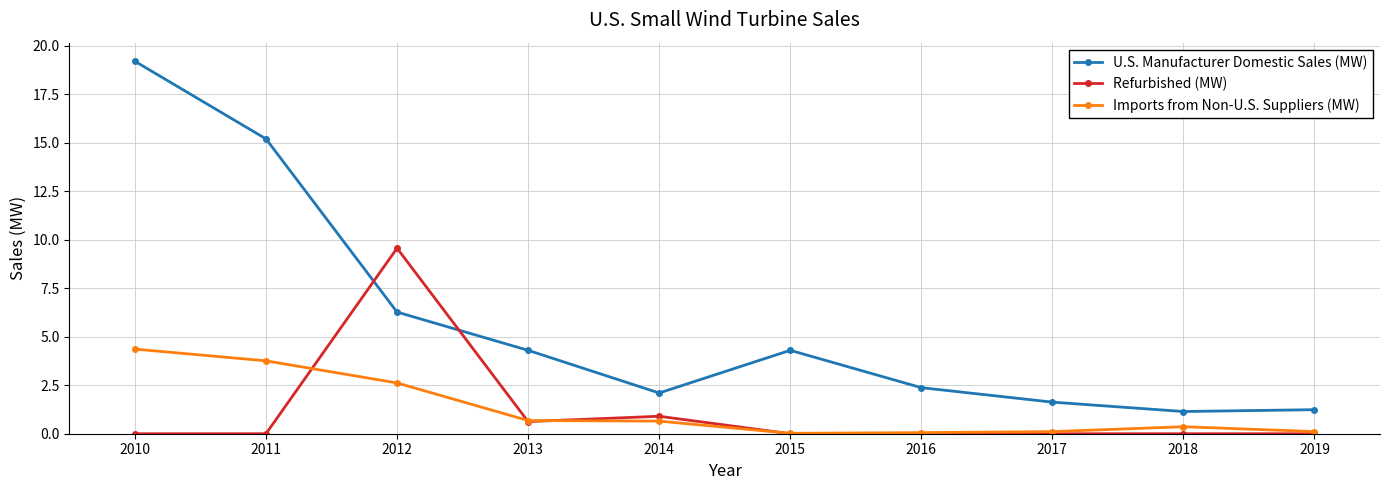

What is the maximum value for Refurbished (MW)?

9.6